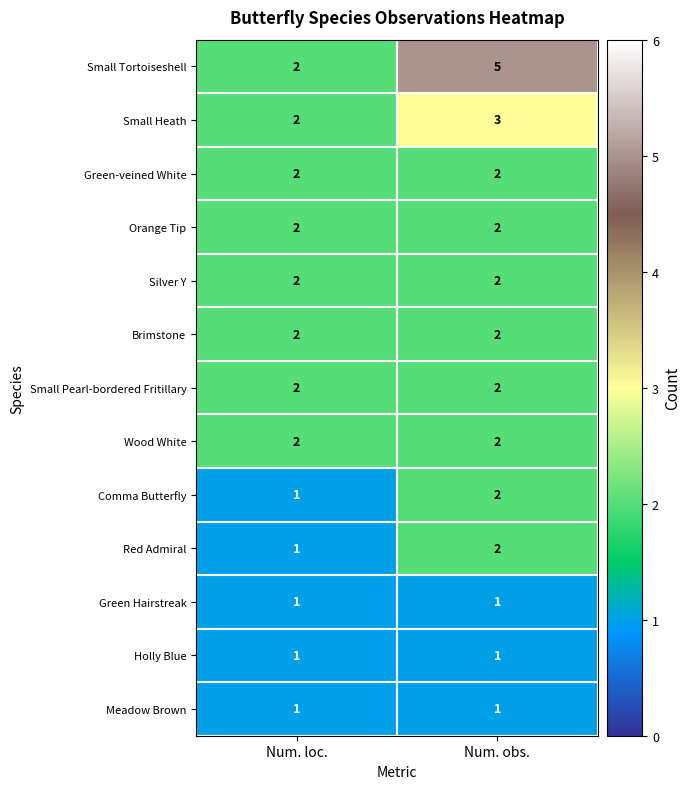

What is the total value across all series at Num. obs.?

27